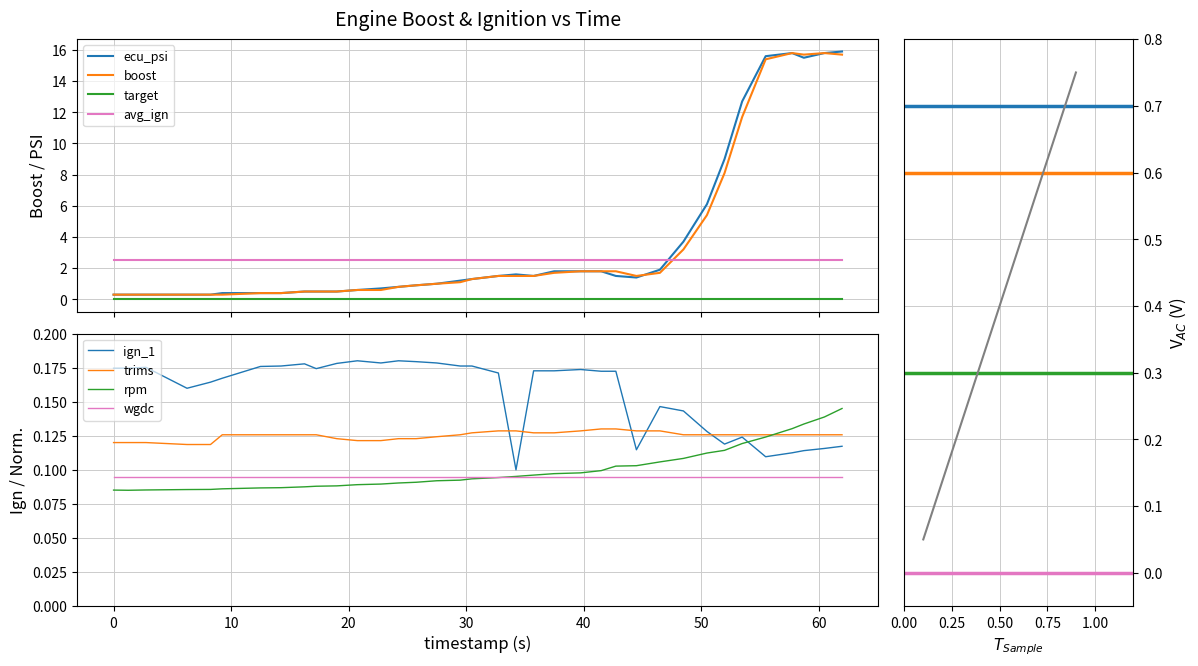

Which series has the largest range (max minus min)?

ecu_psi